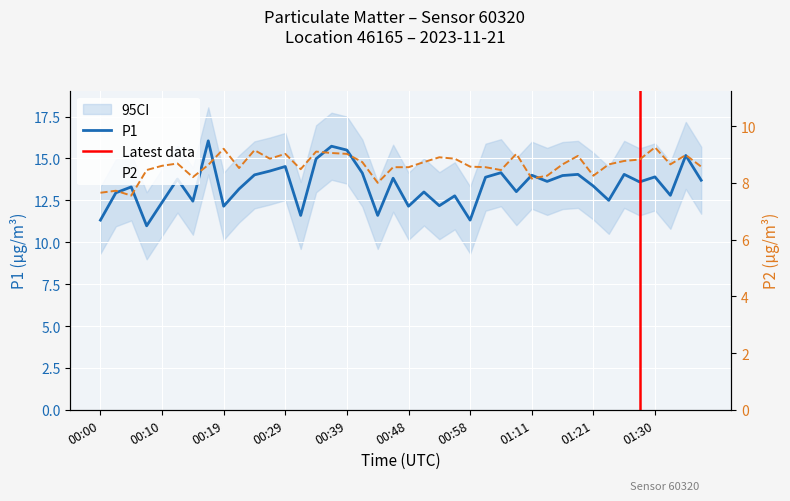

List the series in order of their peak value, lowest first.

P2, P1